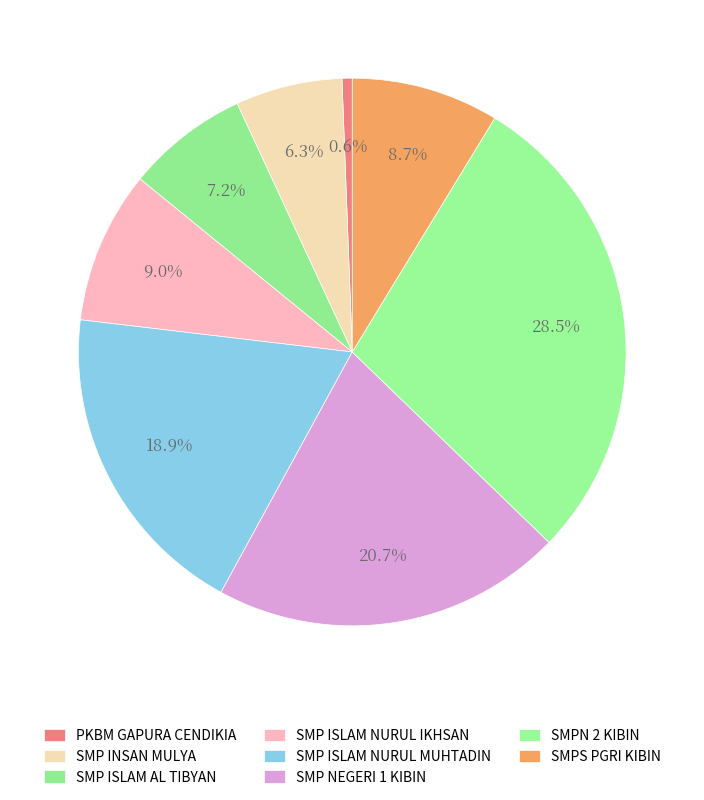

What percentage is the SMP INSAN MULYA slice, to the nearest percent?

6%